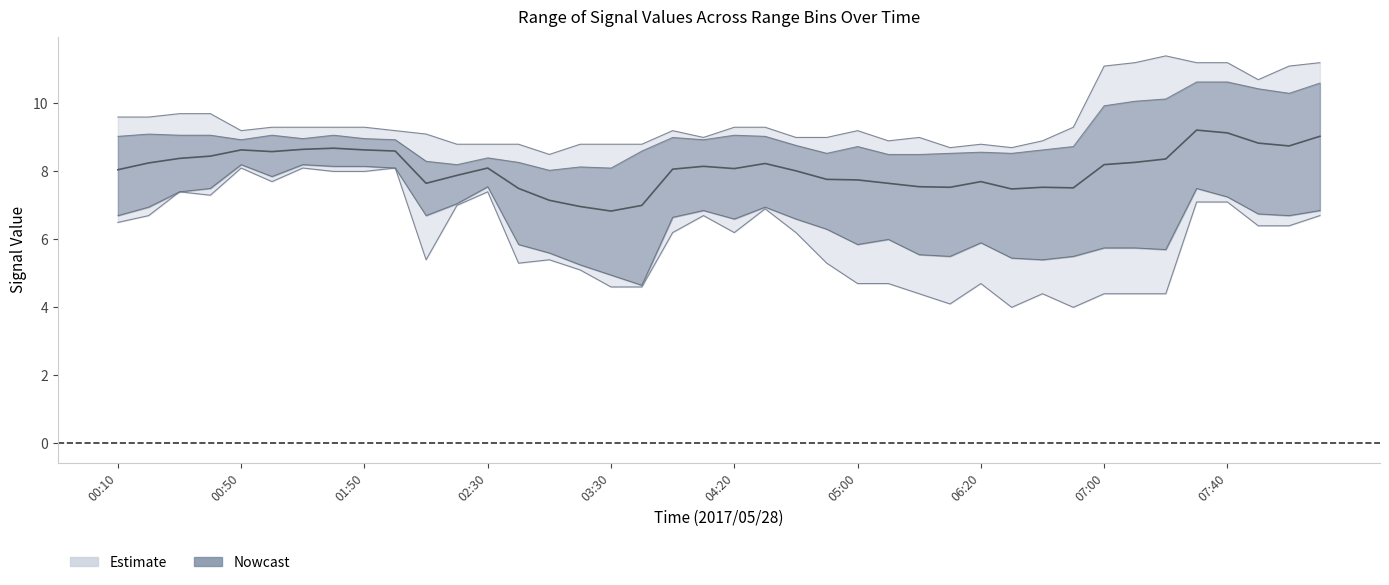

What is the total value across all series at 03:30?

41.0